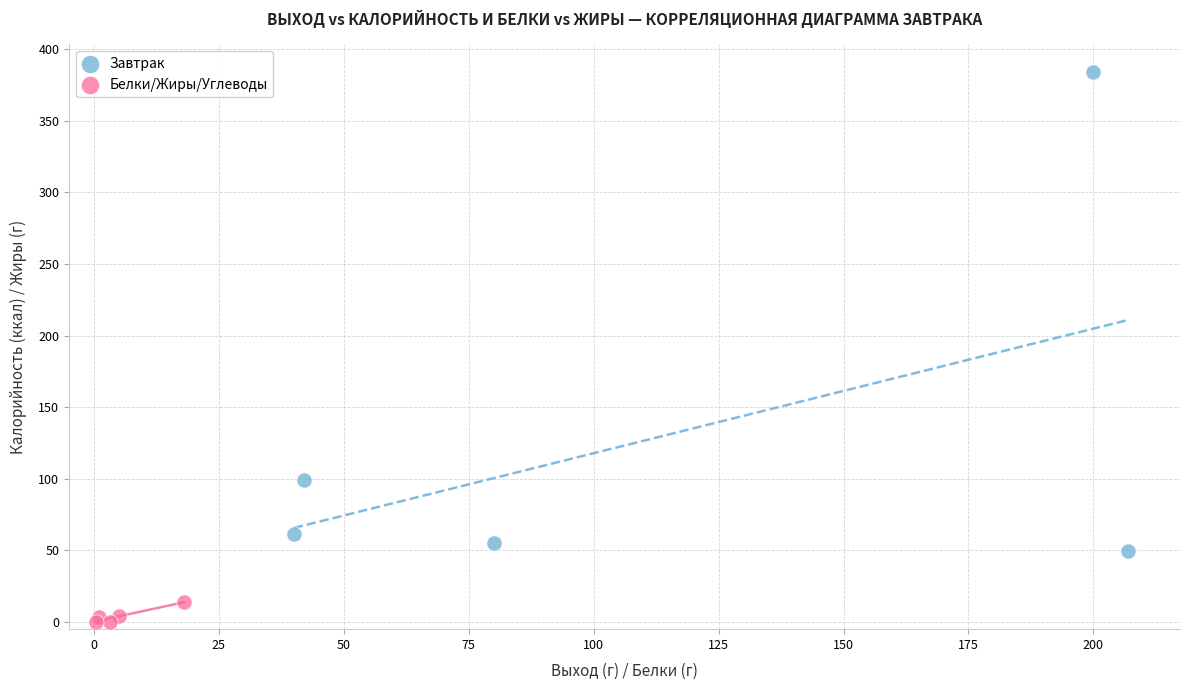

Which series reaches the minimum Y coordinate?

Белки/Жиры/Углеводы